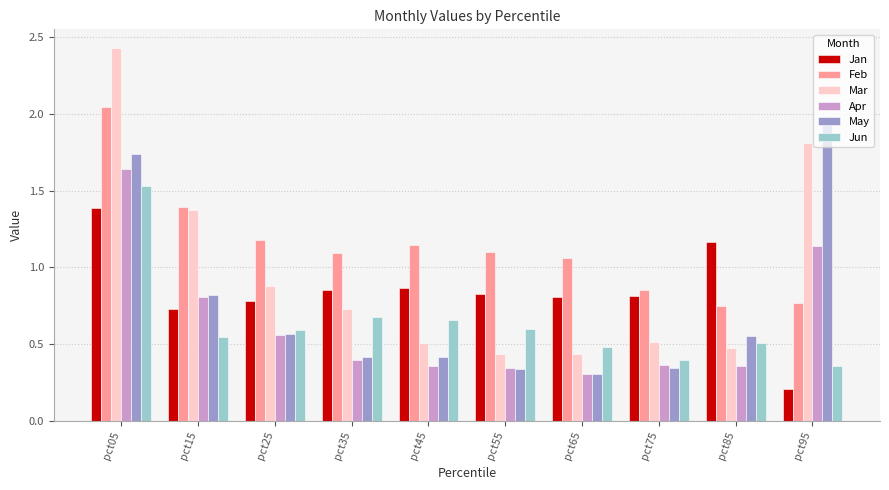

Which series has the widest spread of values?

Mar